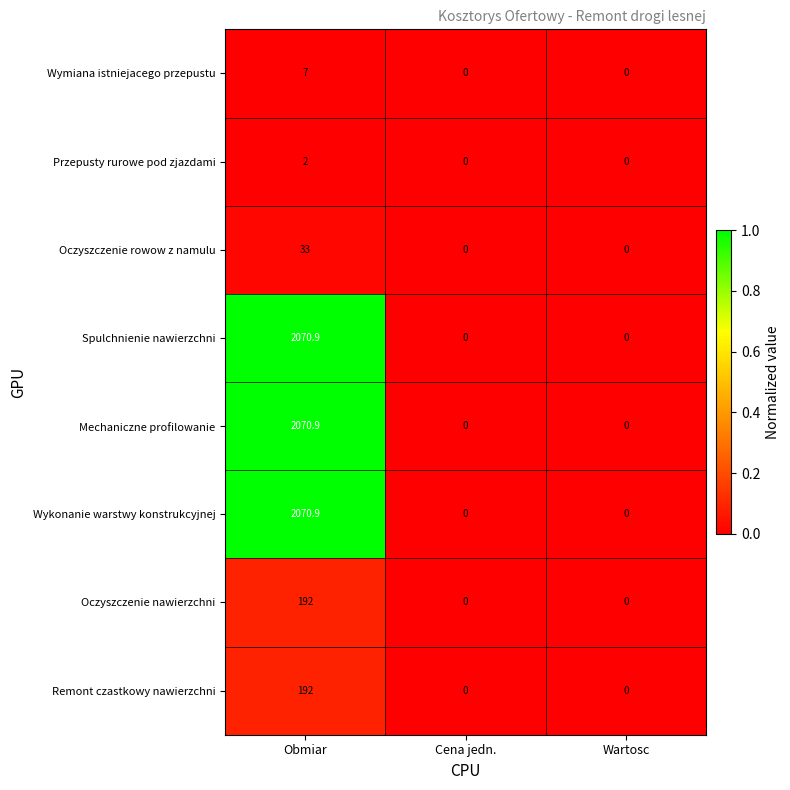

At which category is the sum across all series the highest?

Obmiar